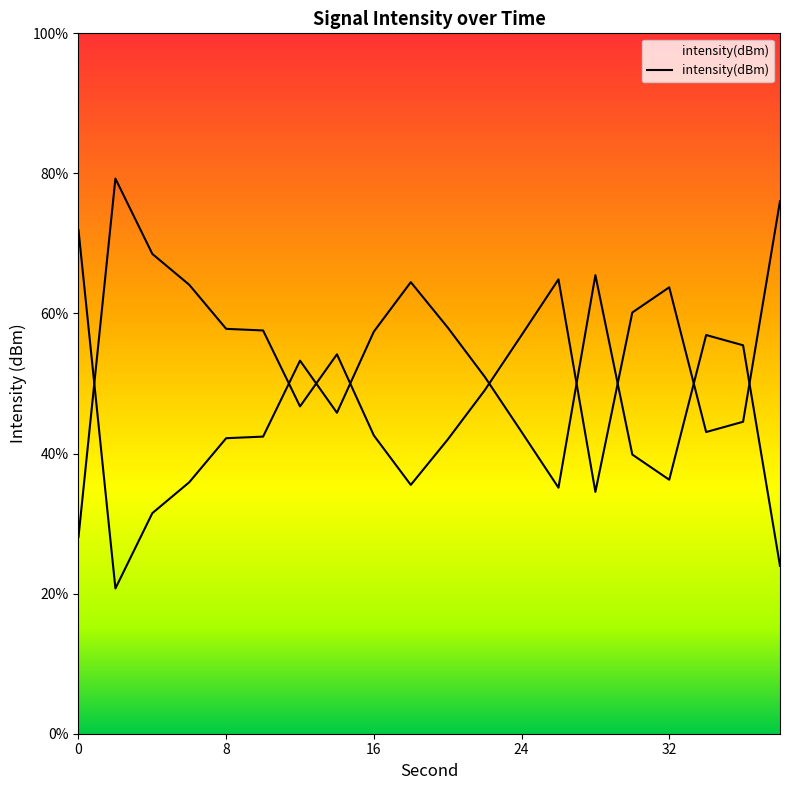

Is this an area chart (filled region under the line)?

No